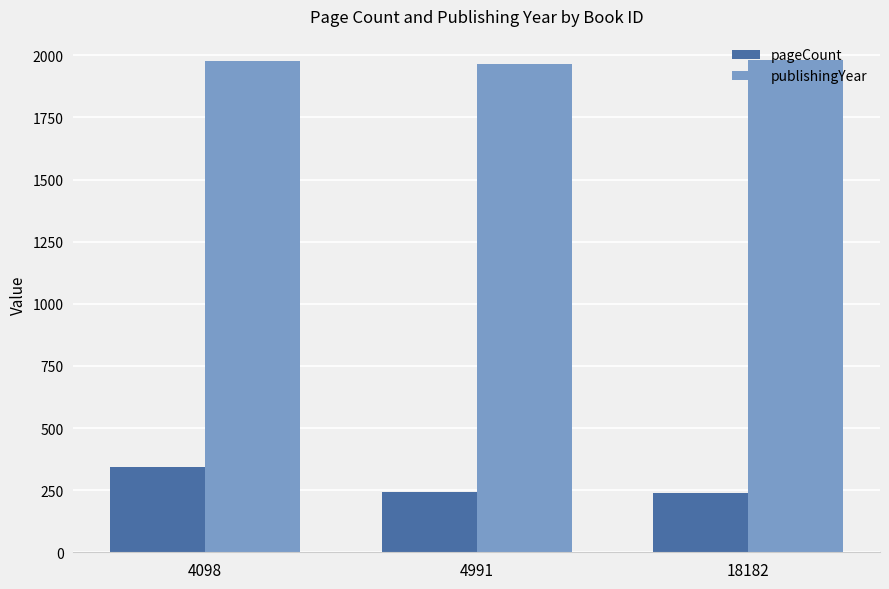

What is the greatest value displayed?

1979